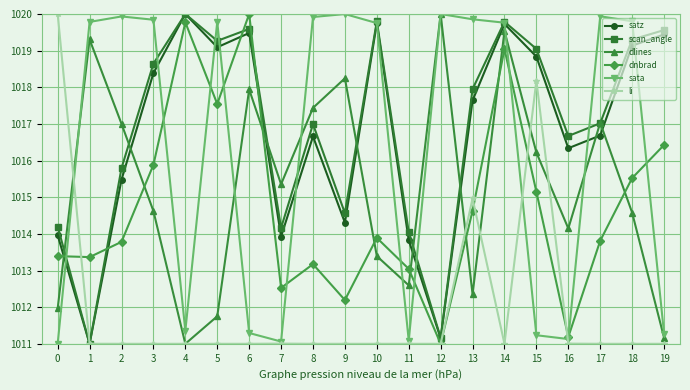

Where is li nearest to the value 1015?

13